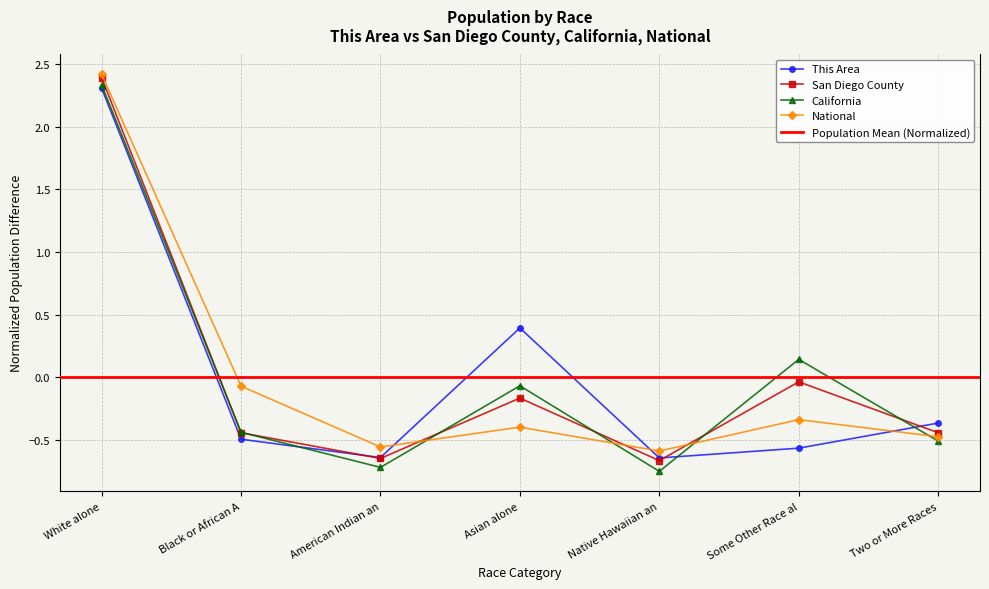

Is the value of National at Black or African A greater than the value of California at Some Other Race al?

No